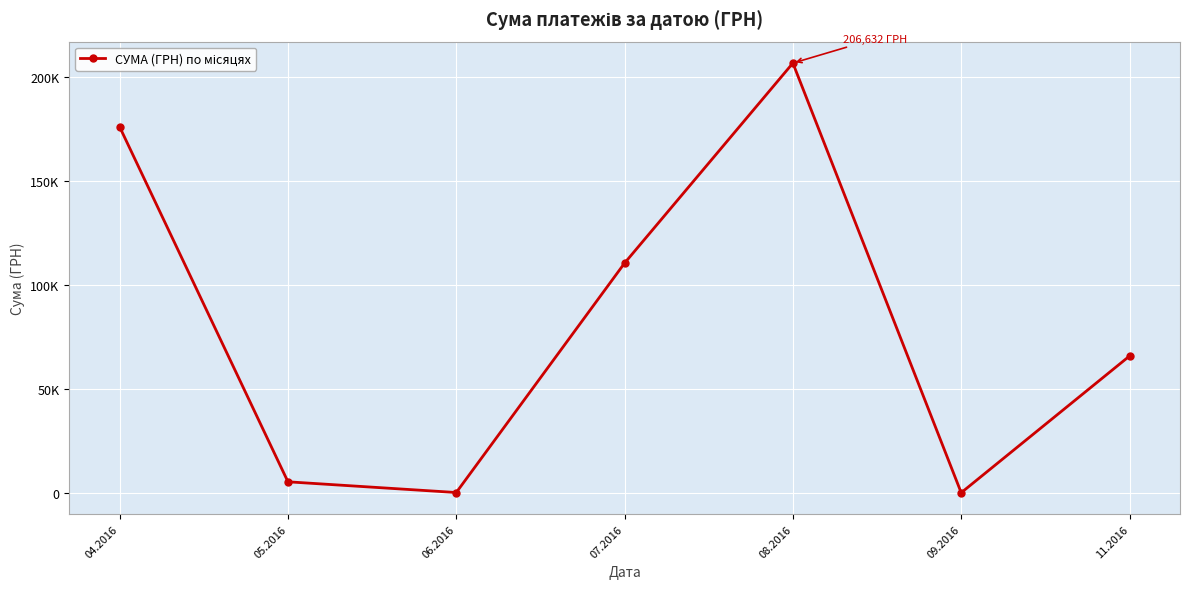

Does the chart have visible grid lines?

Yes